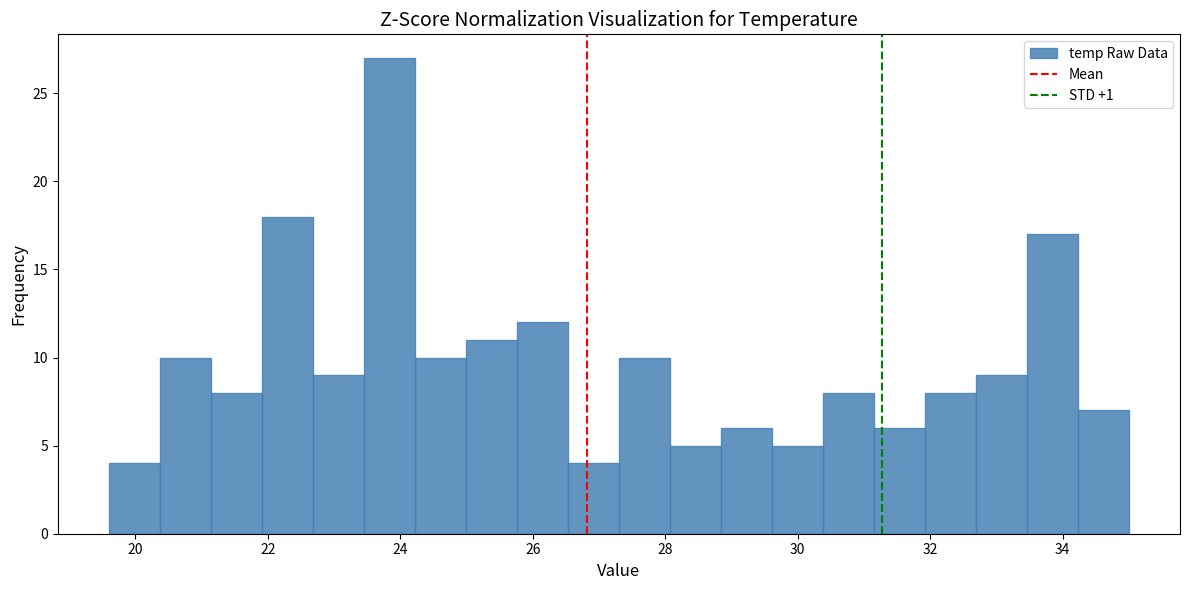

Around what value on the x-axis is the tallest bar? Give the approximate position of its centre, as read against the axis.

23.8